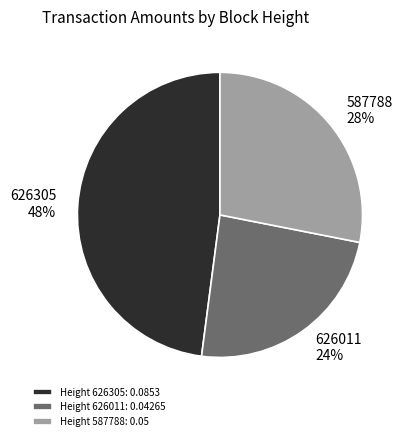

Does any single category account for the majority?

No